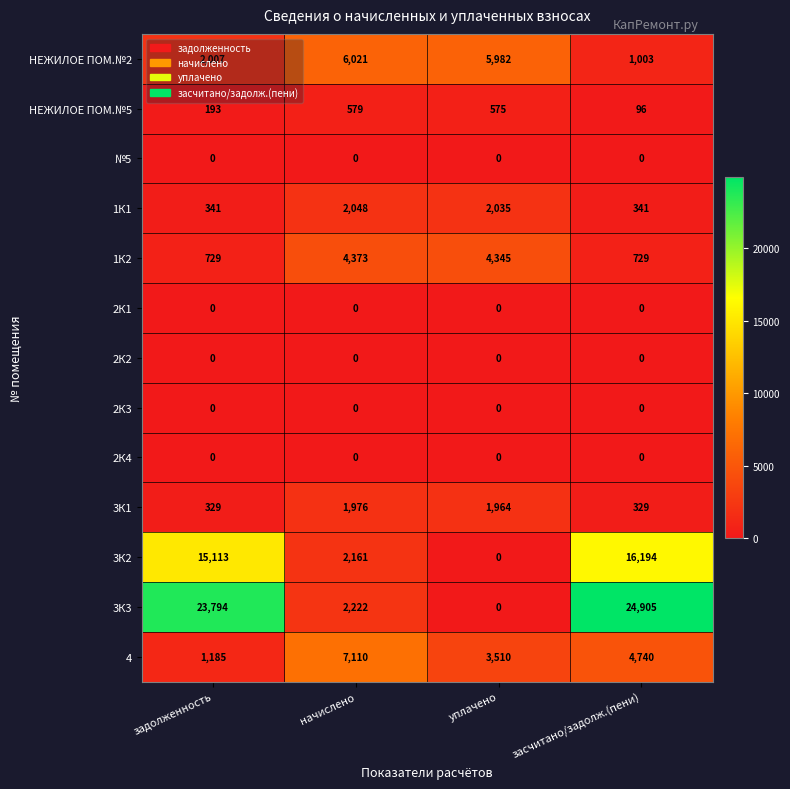

Rank the categories by 3К3 value from highest to lowest.

засчитано/задолж.(пени), задолженность, начислено, уплачено